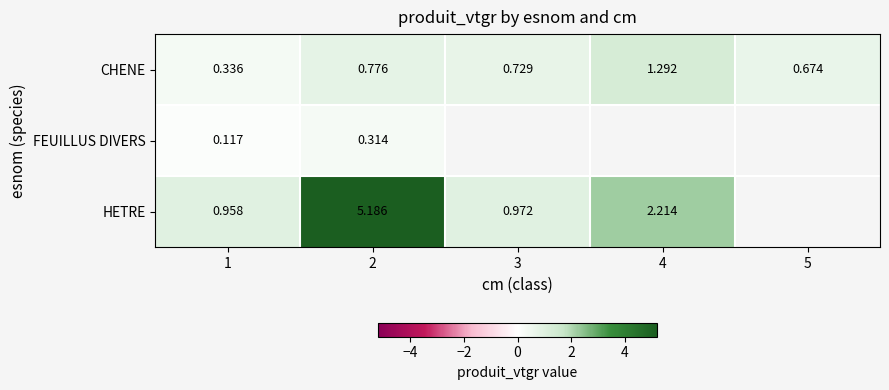

Is it true that HETRE equals 2.0 at 2?

False